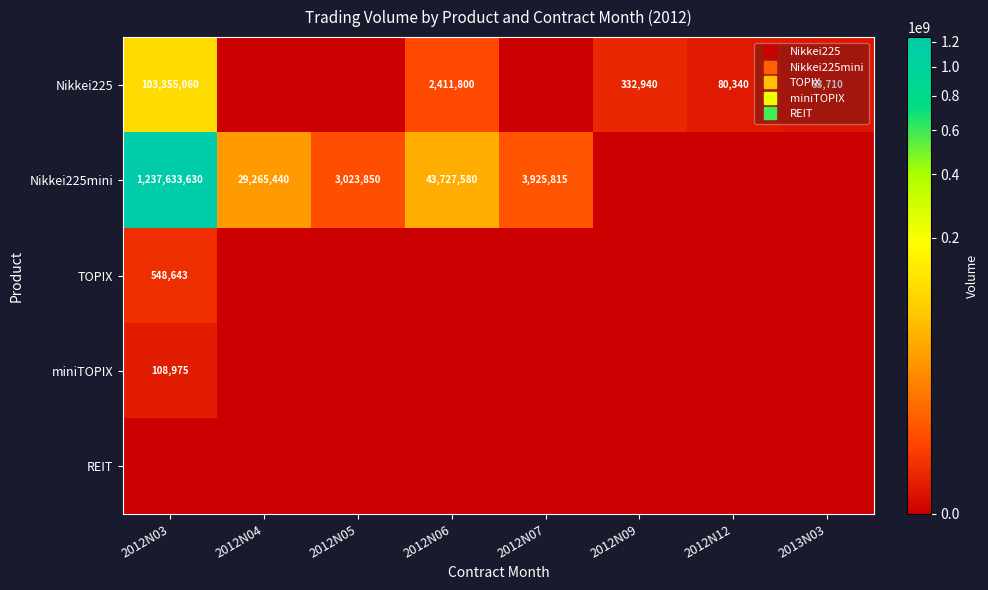

What is the difference between the second highest and minimum values in the Nikkei225mini series?

43727580